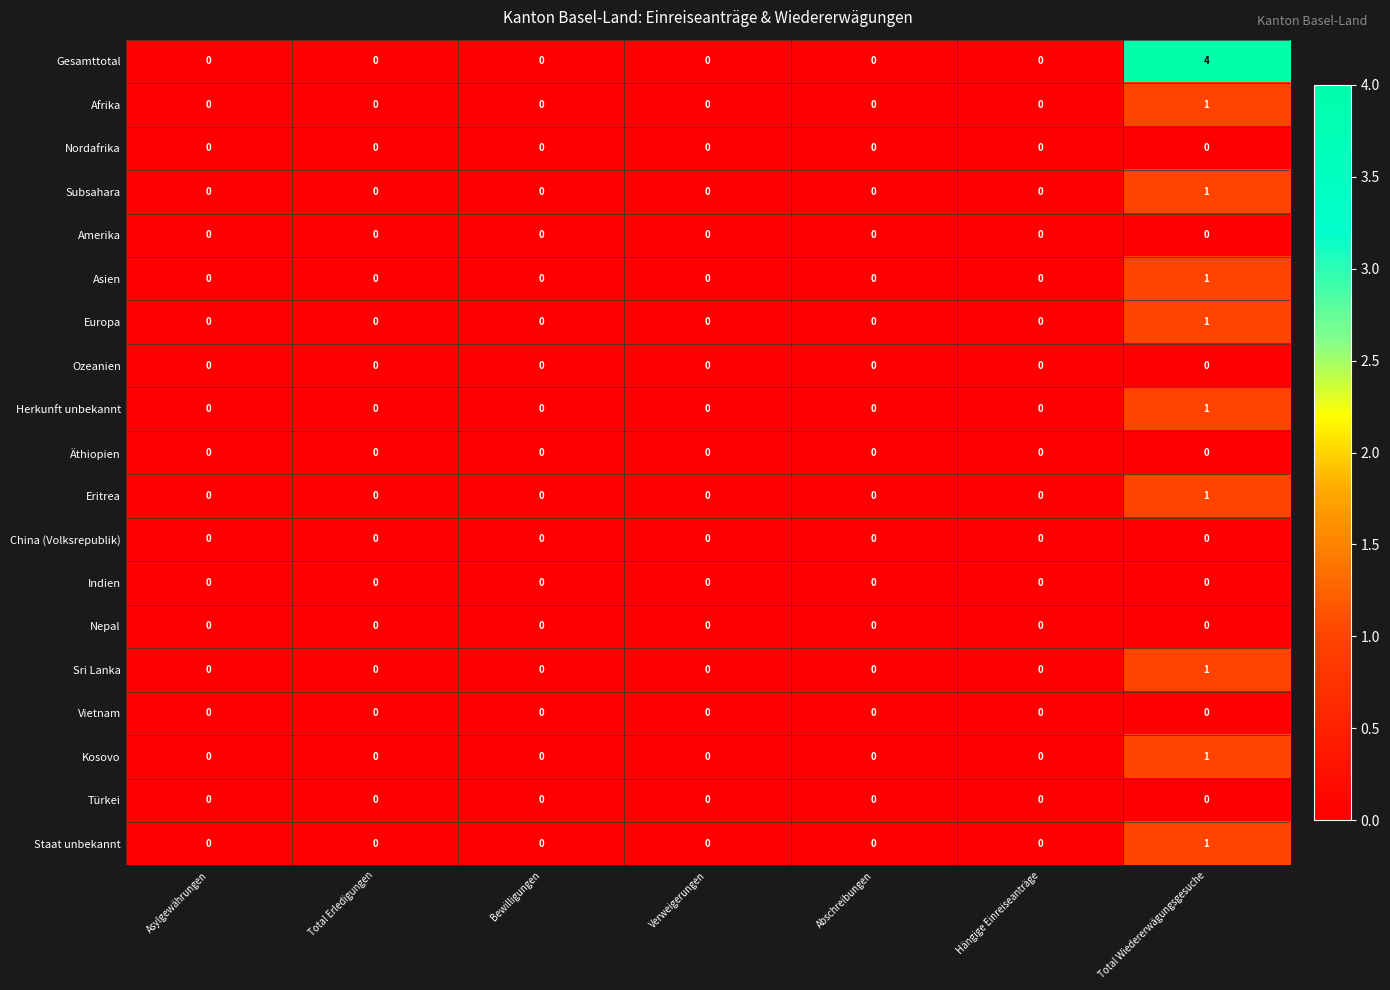

Which series has the widest spread of values?

Gesamttotal